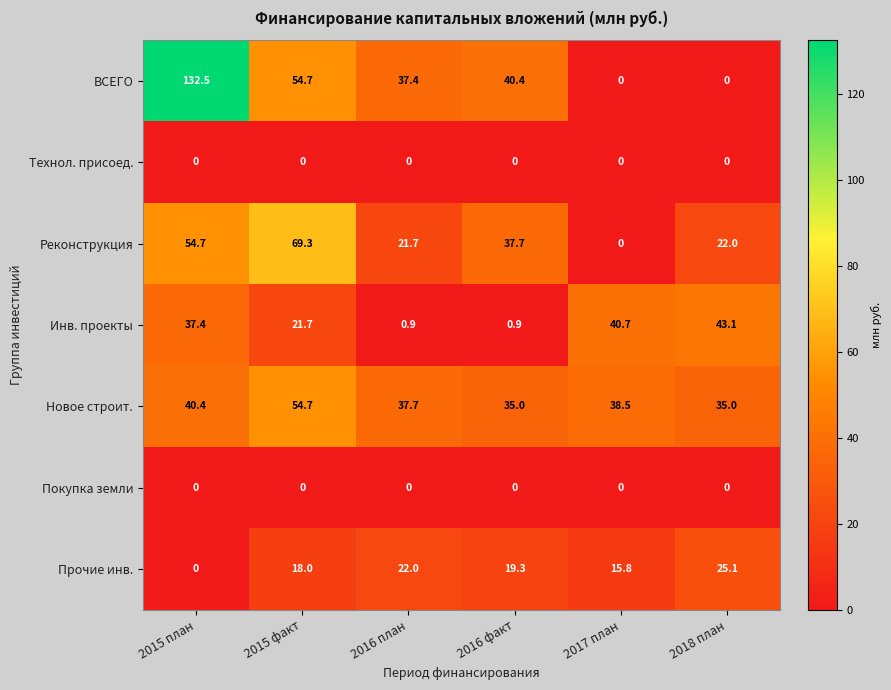

Which category has the highest value in the Новое строит. series?

2015 факт